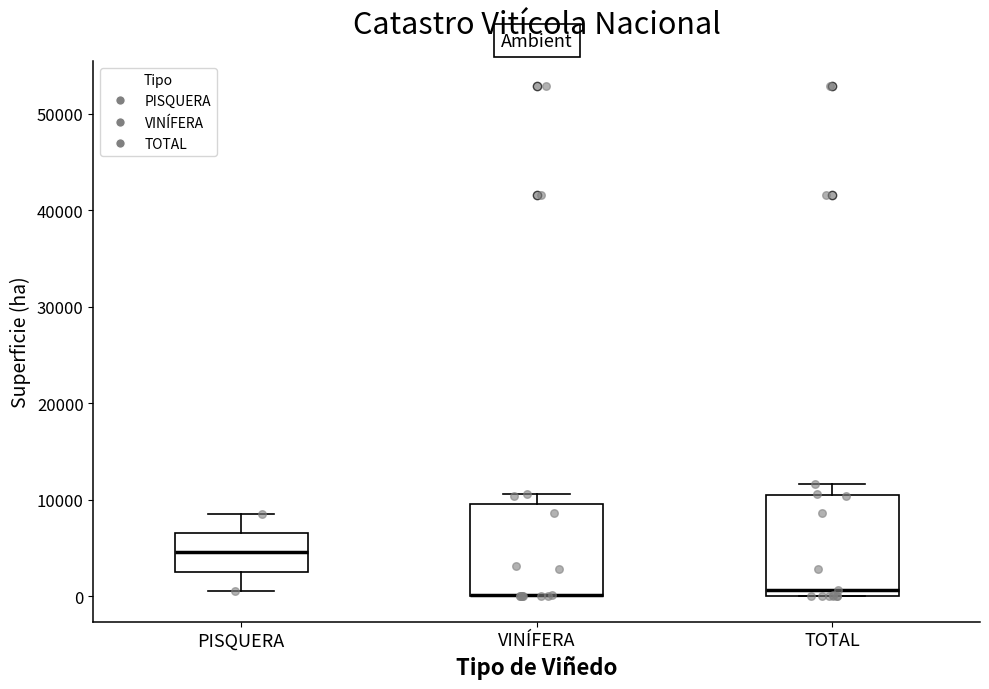

Where is the lower edge of the box for VINÍFERA on the y-axis? The values are not printed on the chart, so give them approximately, as read against the axis.

0